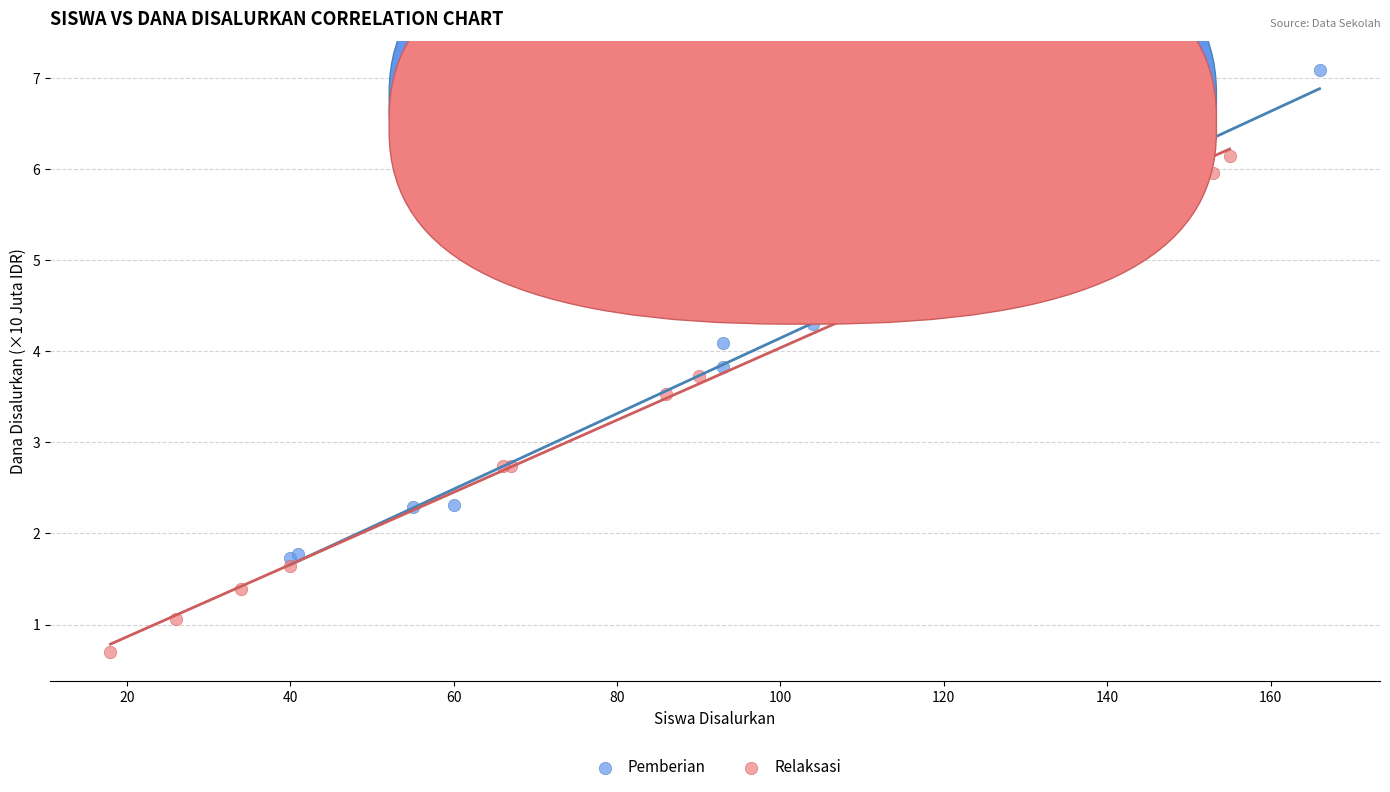

Which series has the largest Y range (max minus min)?

Relaksasi